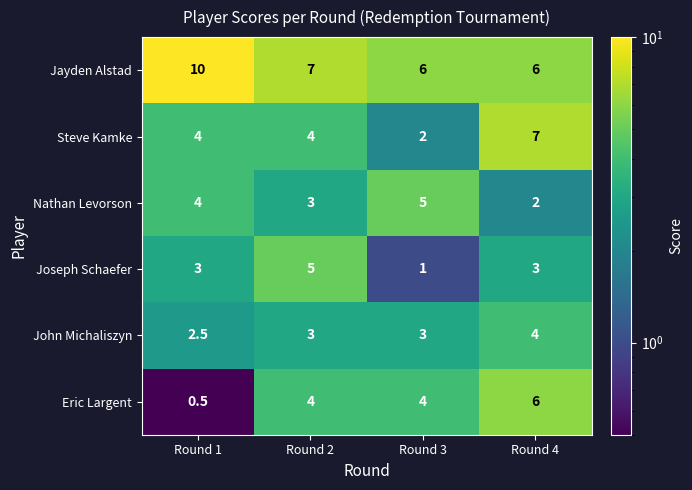

What is the average value of the Joseph Schaefer series?

3.0